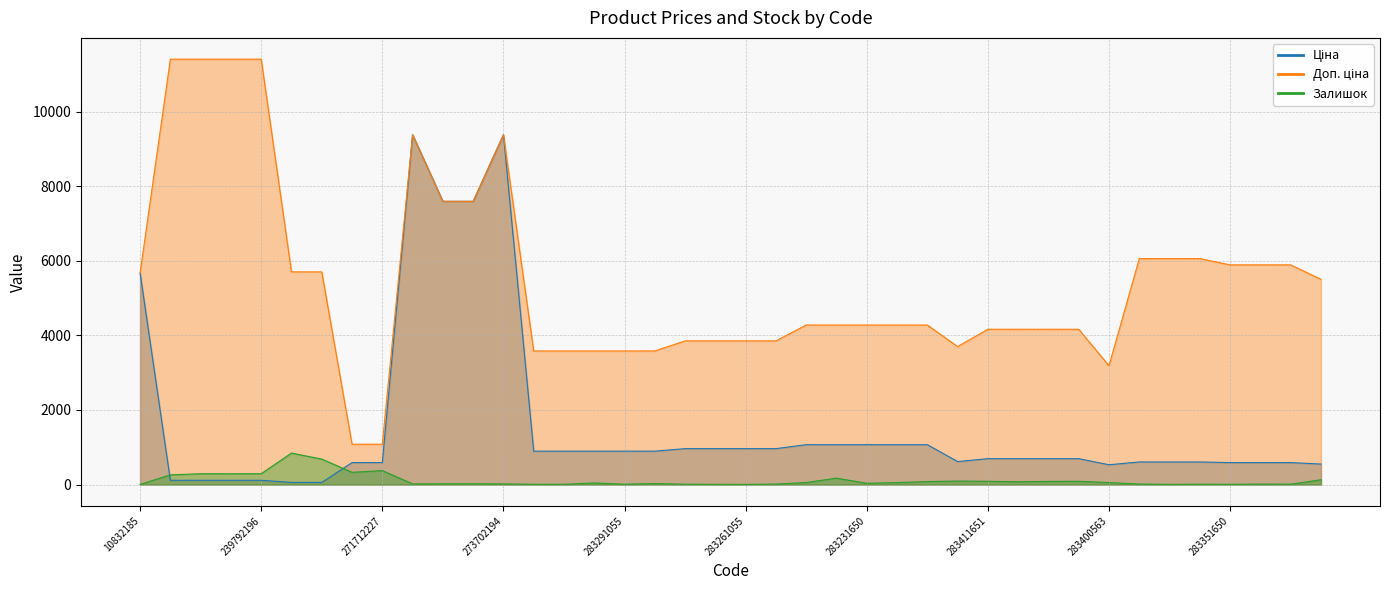

List the labels in order of Ціна value, largest first.

273702193, 273702194, 247052181, 247052180, 10832185, 283231856, 283231651, 283231650, 283231055, 283231052, 283261651, 283261650, 283261055, 283261052, 283291856, 283291651, 283291650, 283291055, 283291052, 283411651, 283411650, 283411055, 283411052, 281731856, 283381651, 283381650, 283381052, 271712228, 271712227, 283351650, 283351055, 283351052, 283321856, 283400563, 247132181, 247132180, 239792197, 239792196, 239752197, 239752196